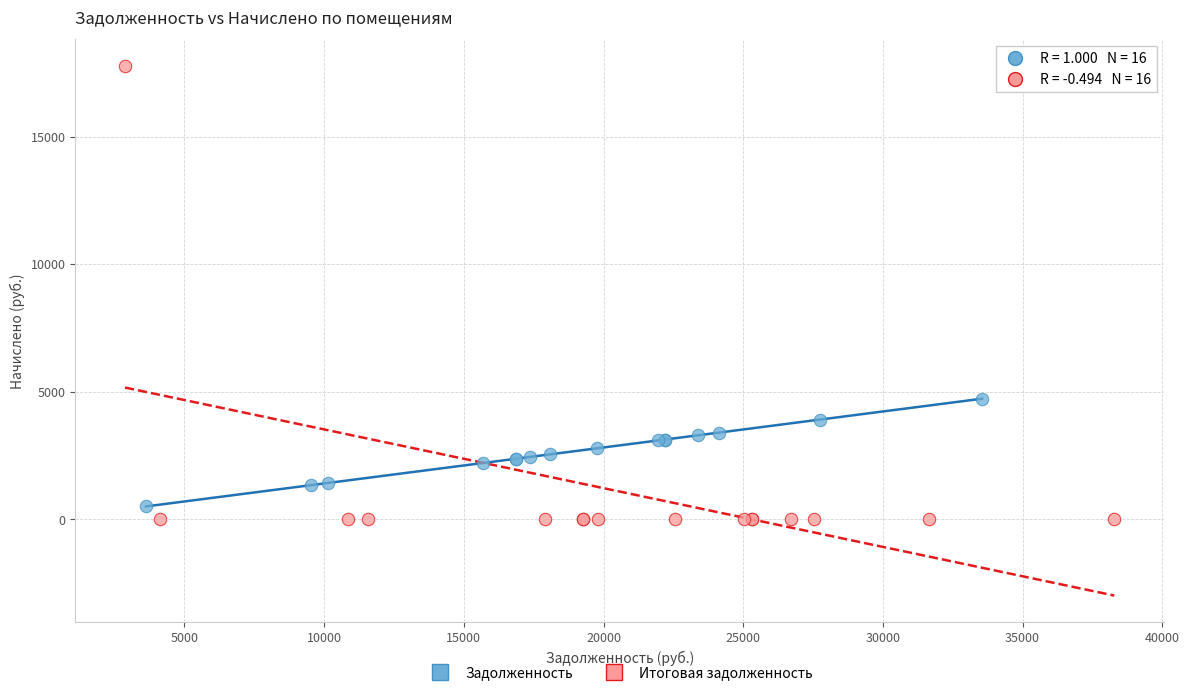

What are all the series names shown in the legend?

Задолженность, Итоговая задолженность